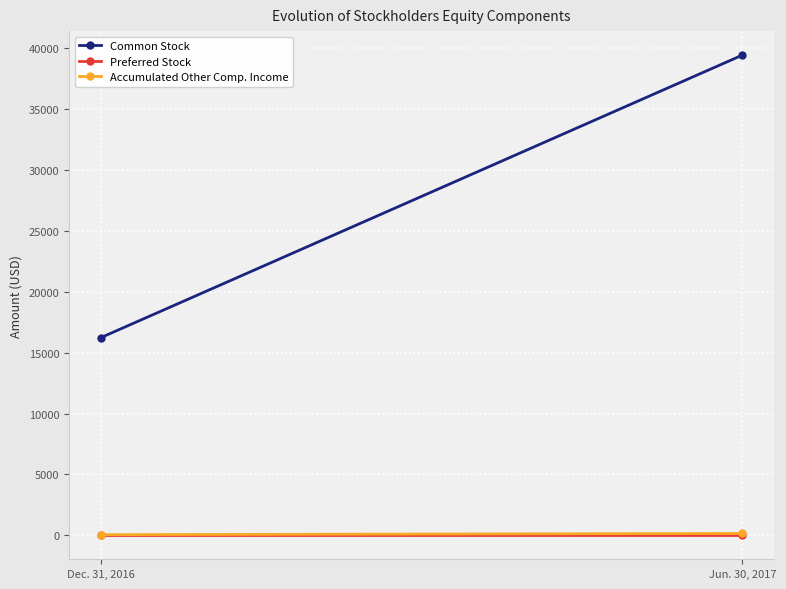

Which series has the largest total across all categories?

Common Stock